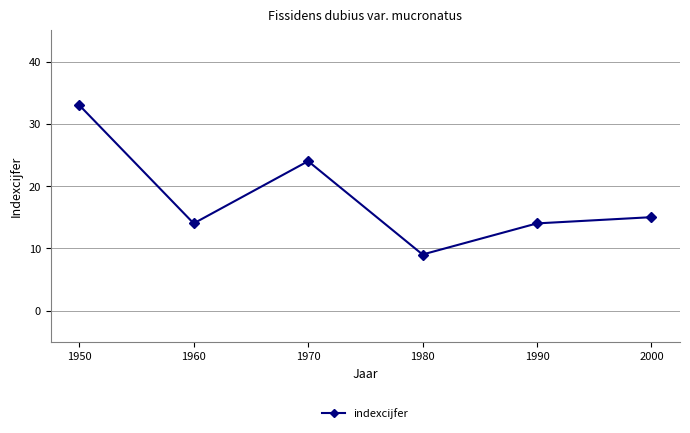

Which category has the lowest value across all series?

1980